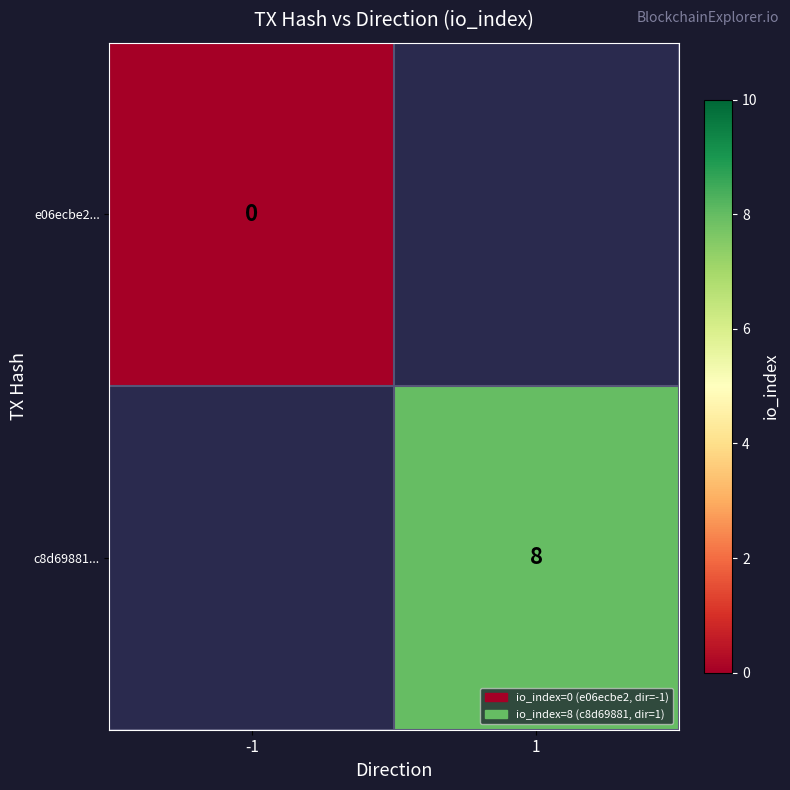

Count the number of categories in the chart.

2